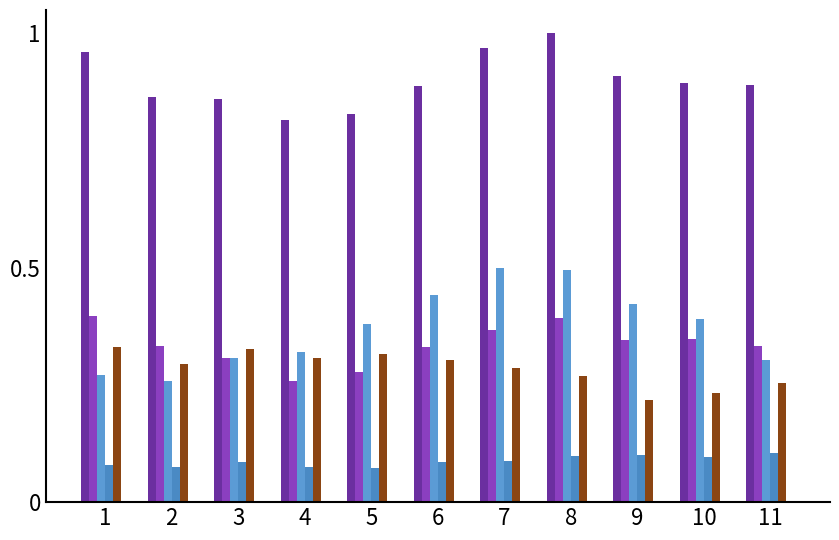

How many data points does each series have?

11